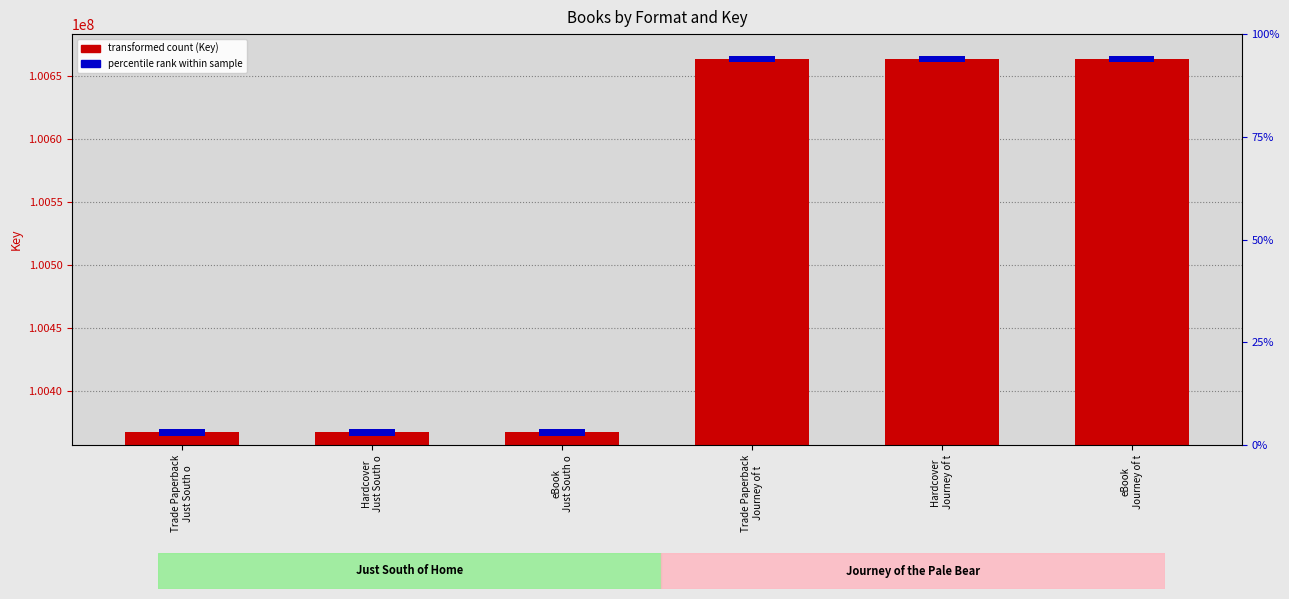

What is the label of the 4th bar from the right?

eBook
Just South o